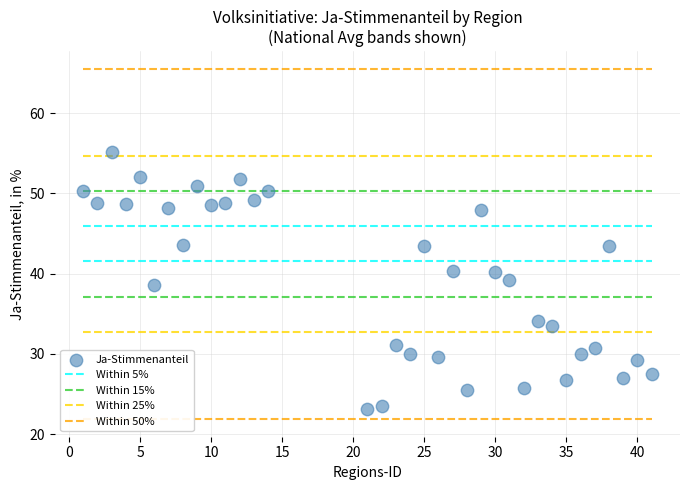

What is the range of Y values (max minus min)?

32.0